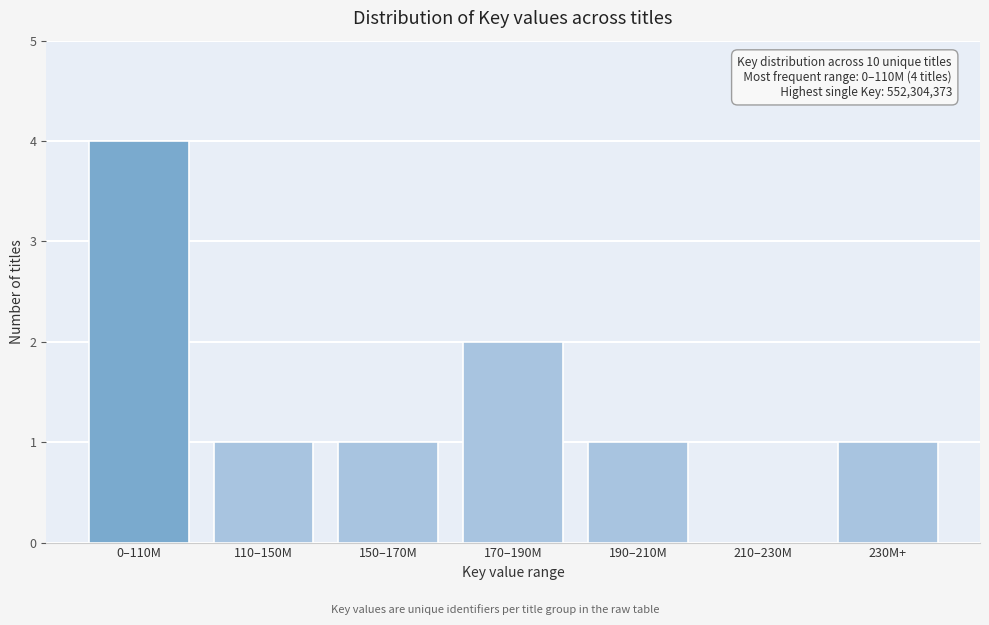

Reading left to right, list all the values displayed in this chart.

0–110M=4	110–150M=1	150–170M=1	170–190M=2	190–210M=1	210–230M=0	230M+=1